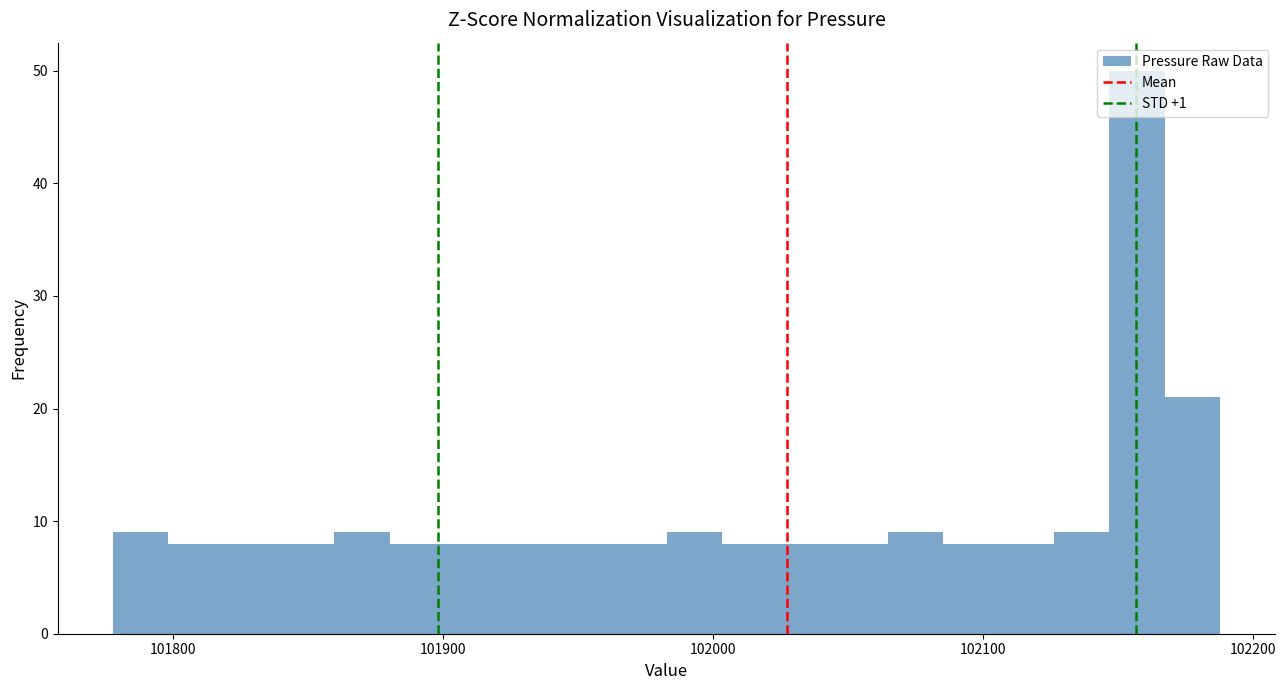

Around what value on the x-axis is the tallest bar? Give the approximate position of its centre, as read against the axis.

102160